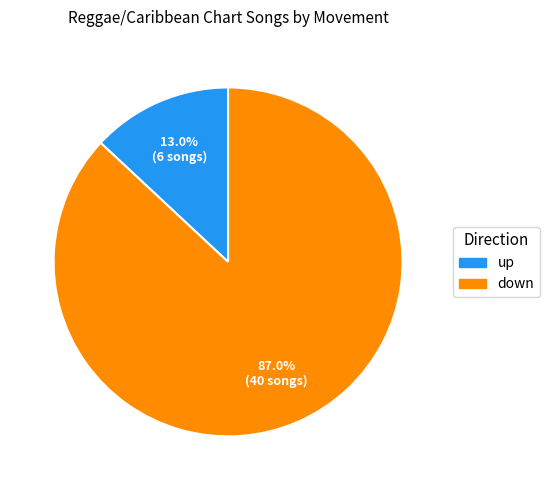

To the nearest percent, what percentage of the pie is down?

87%